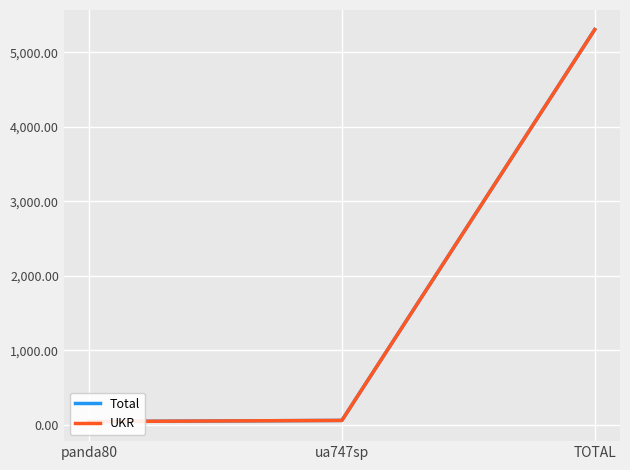

The value of Total at TOTAL is 5306.3. True or false?

True